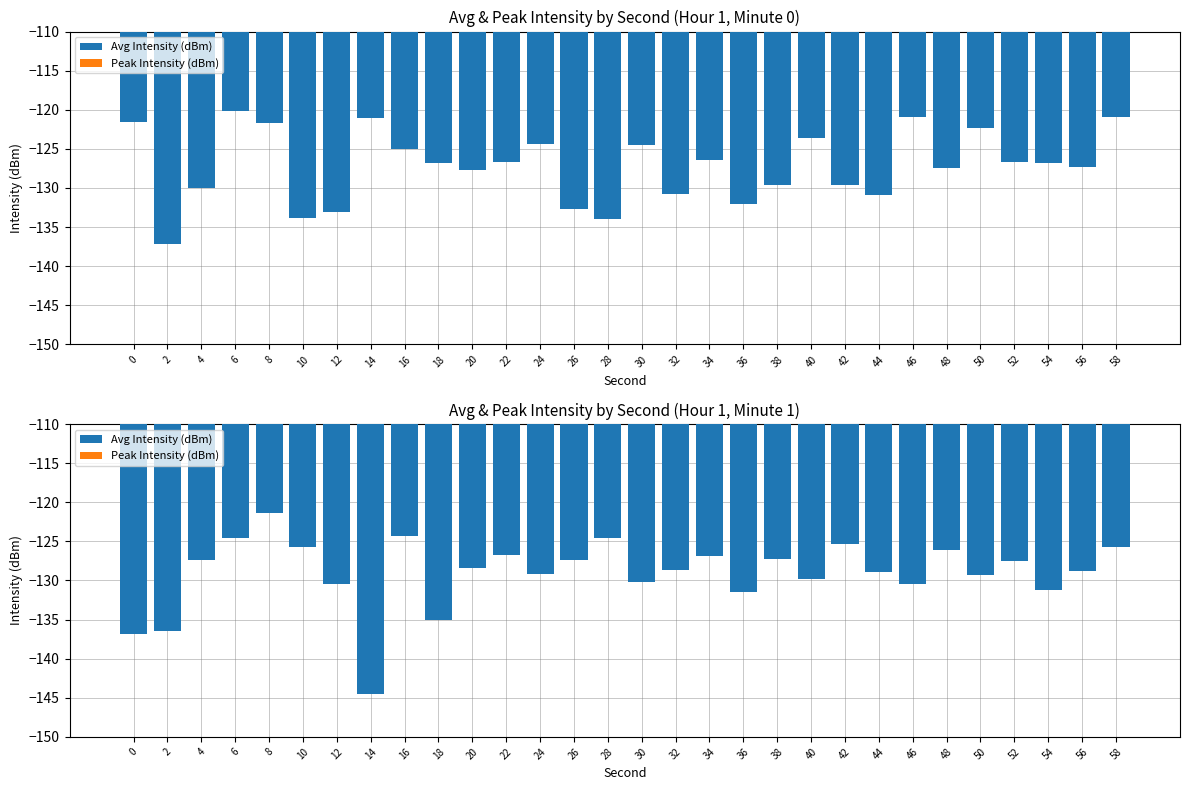

At which category is the sum across all series the highest?

8